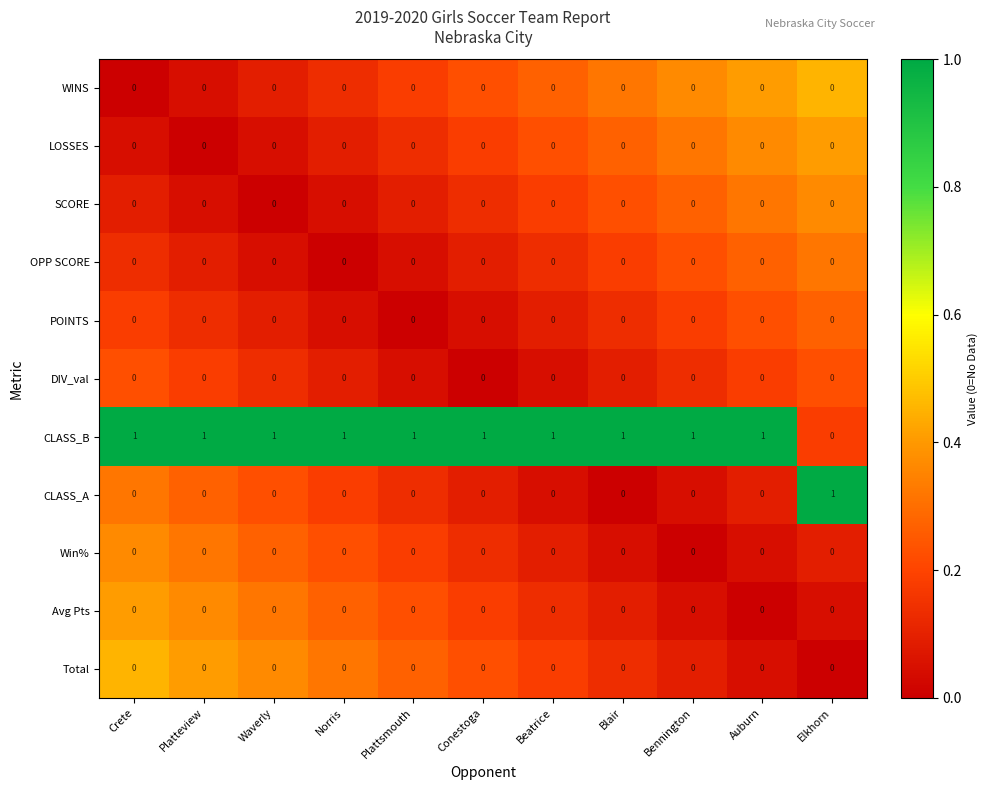

Is it true that WINS equals 0 at Waverly?

True